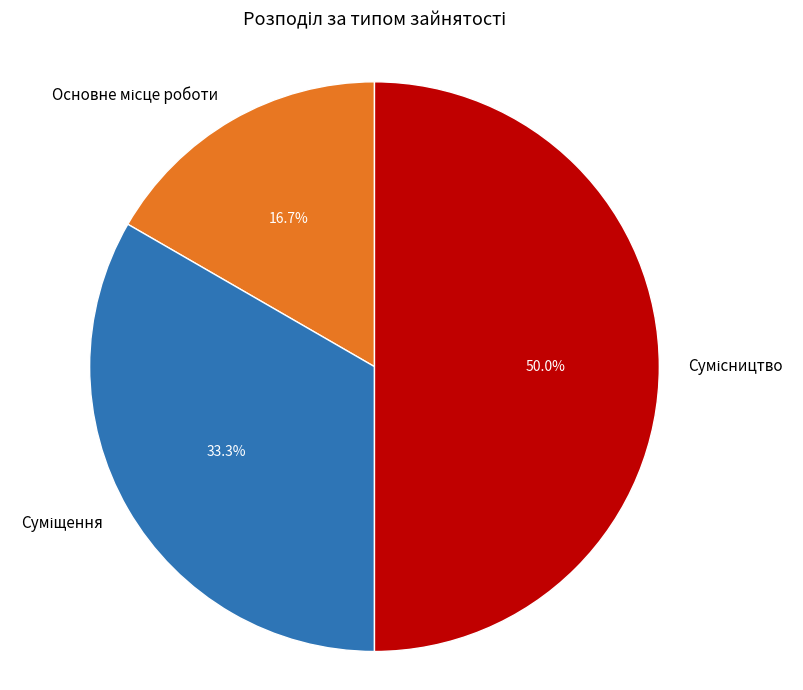

Which has a higher value, Суміщення or Сумісництво?

Сумісництво